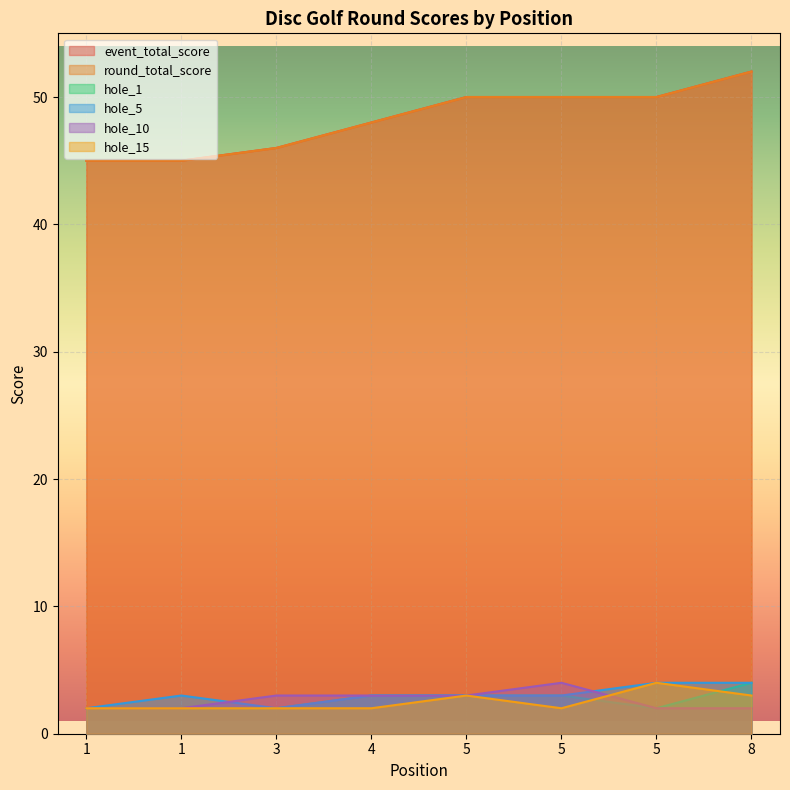

What is the value of the event_total_score point at the 6th from the left?

50